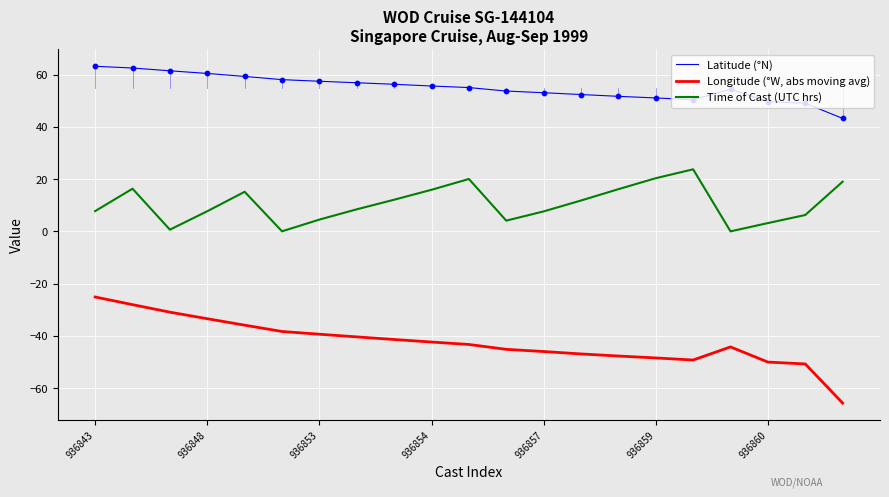

At how many categories does at least one series exceed 0?

21